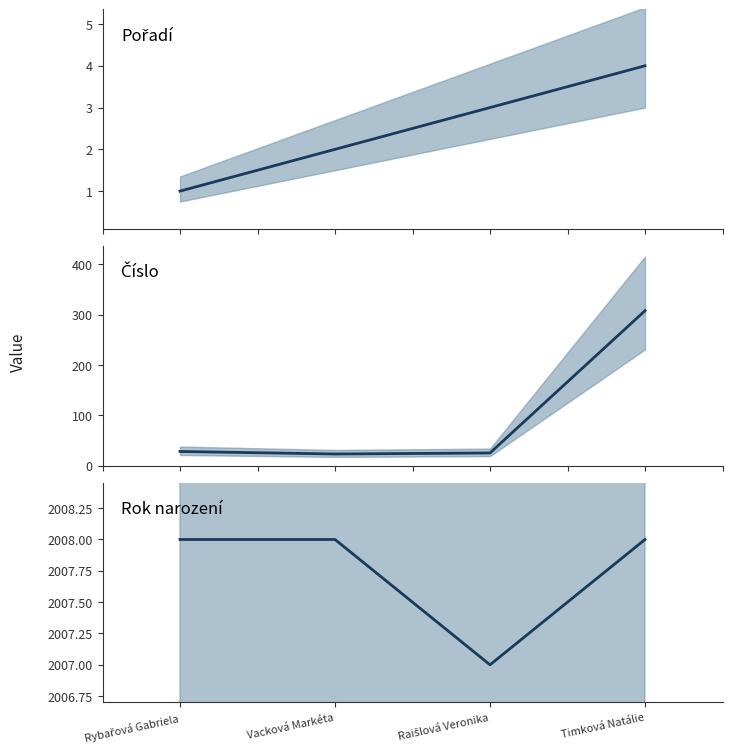

Which category has the lowest value in the Rok narození series?

Raišlová Veronika